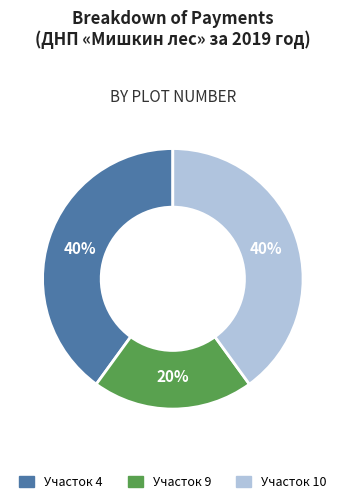

Does any single category account for the majority?

No